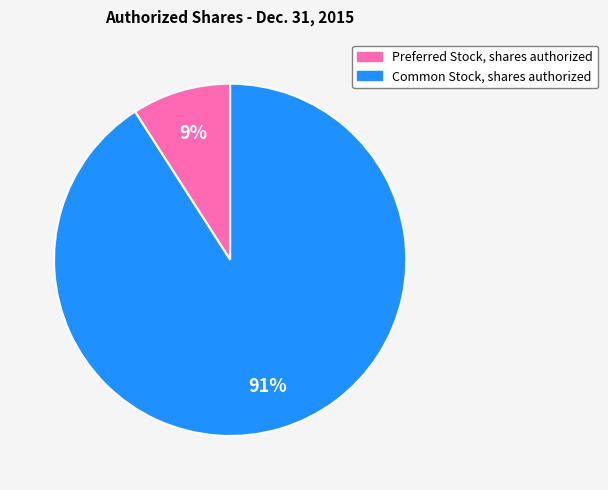

Which has a higher value, Common Stock, shares authorized or Preferred Stock, shares authorized?

Common Stock, shares authorized